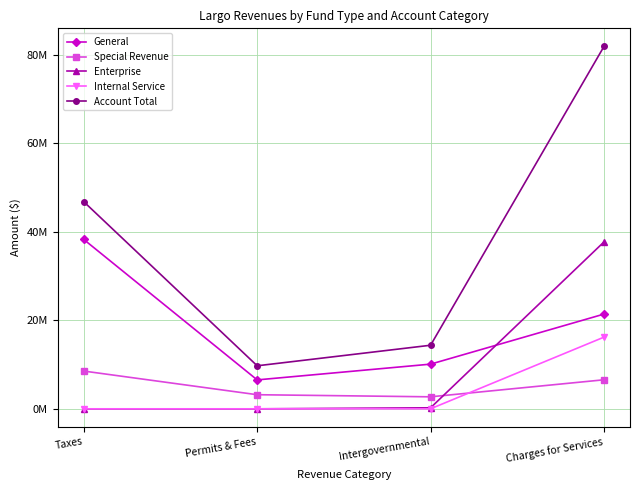

Which series ends up on top after the final intersection of Enterprise and Special Revenue?

Enterprise